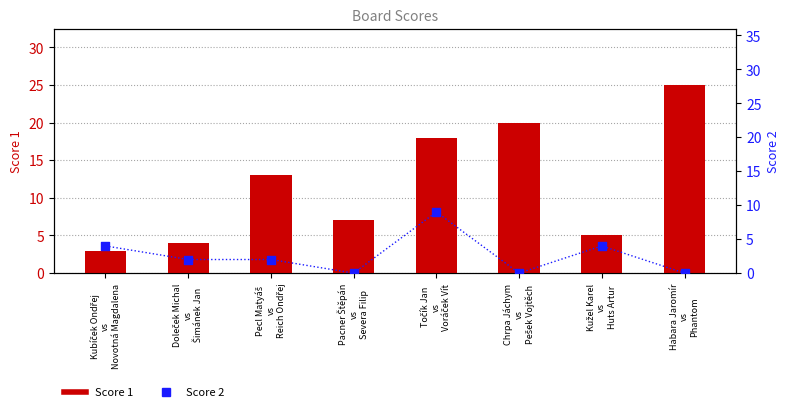

What are all the series names shown in the legend?

Score 1, Score 2